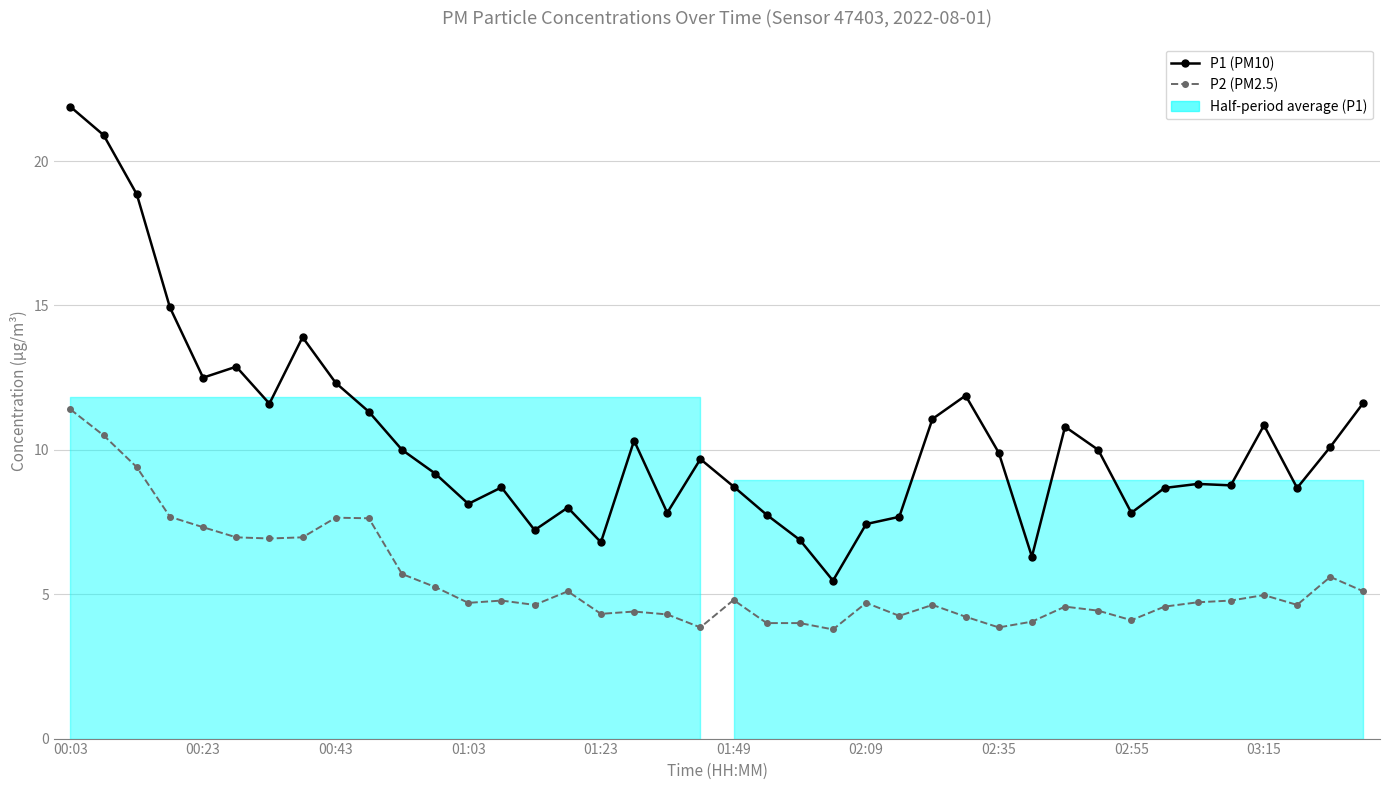

At which label does P1 (PM10) first exceed 9?

00:03